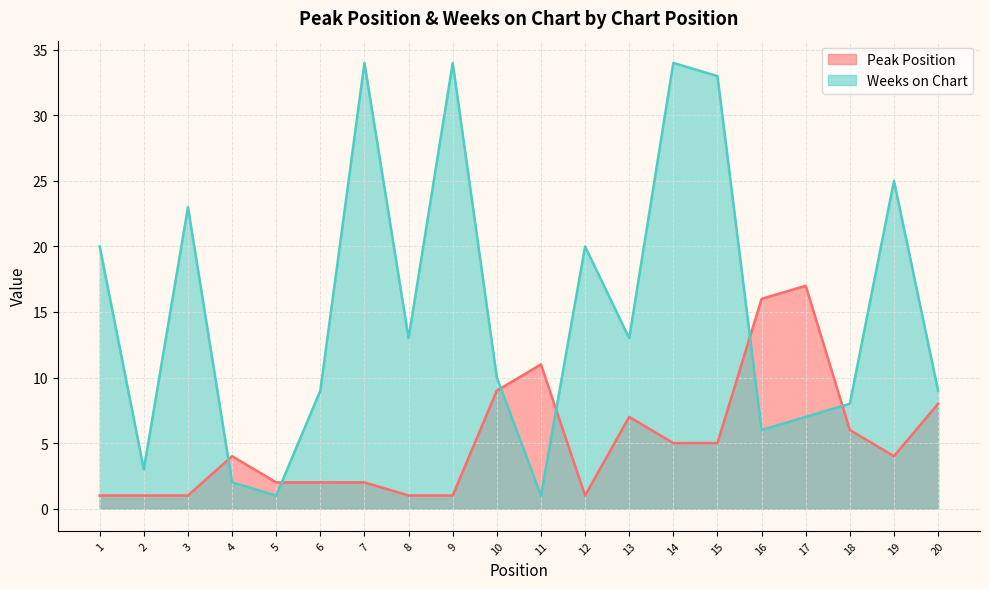

At which category does Peak Position reach its first local peak?

4